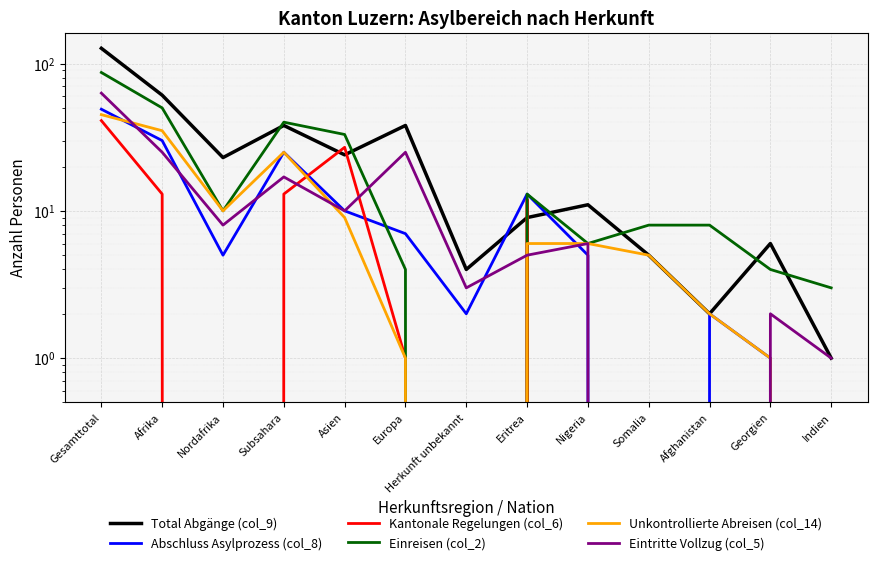

Which category has the lowest value across all series?

Somalia